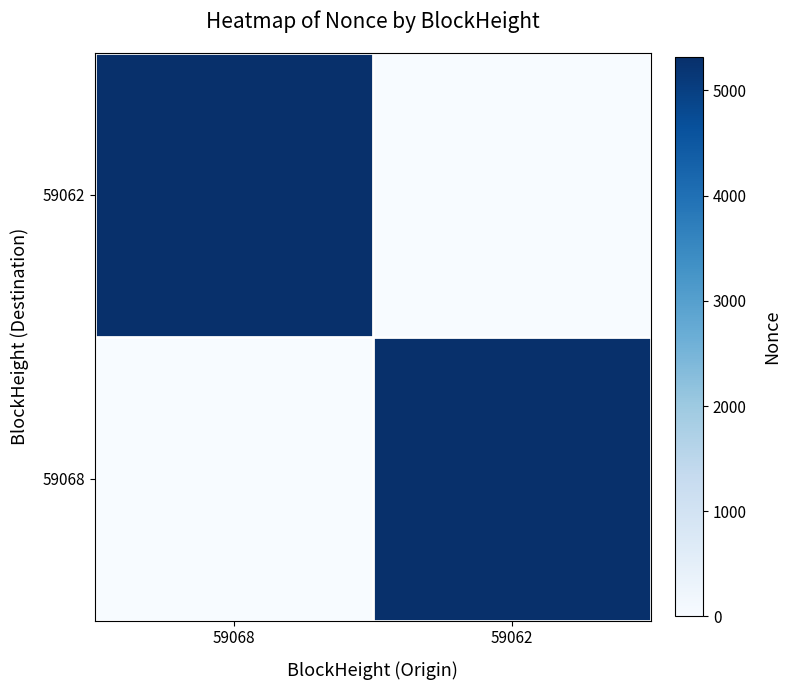

At 59068, list the series in order from largest to smallest.

59062, 59068